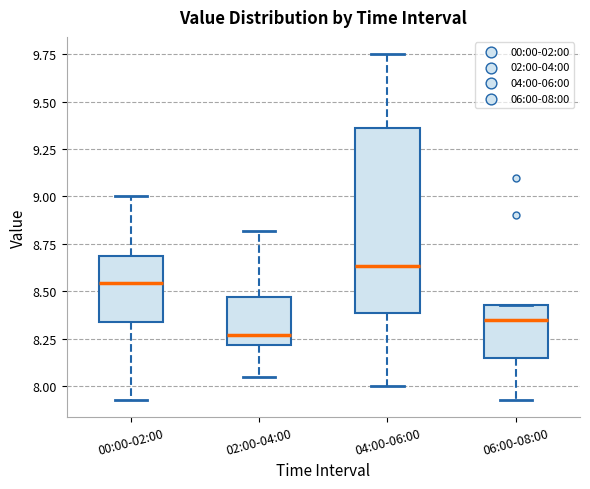

Reading left to right, read every box against the y-axis: the position of its median line, the range the box covers, and the ends of its whiskers. The values are not printed on the chart, so give them approximately, as read against the axis.

00:00-02:00: median 8.55, box 8.35 to 8.70, whiskers 7.95 to 9.00
02:00-04:00: median 8.25, box 8.20 to 8.45, whiskers 8.05 to 8.80
04:00-06:00: median 8.65, box 8.40 to 9.35, whiskers 8.00 to 9.75
06:00-08:00: median 8.35, box 8.15 to 8.45, whiskers 7.95 to 8.45